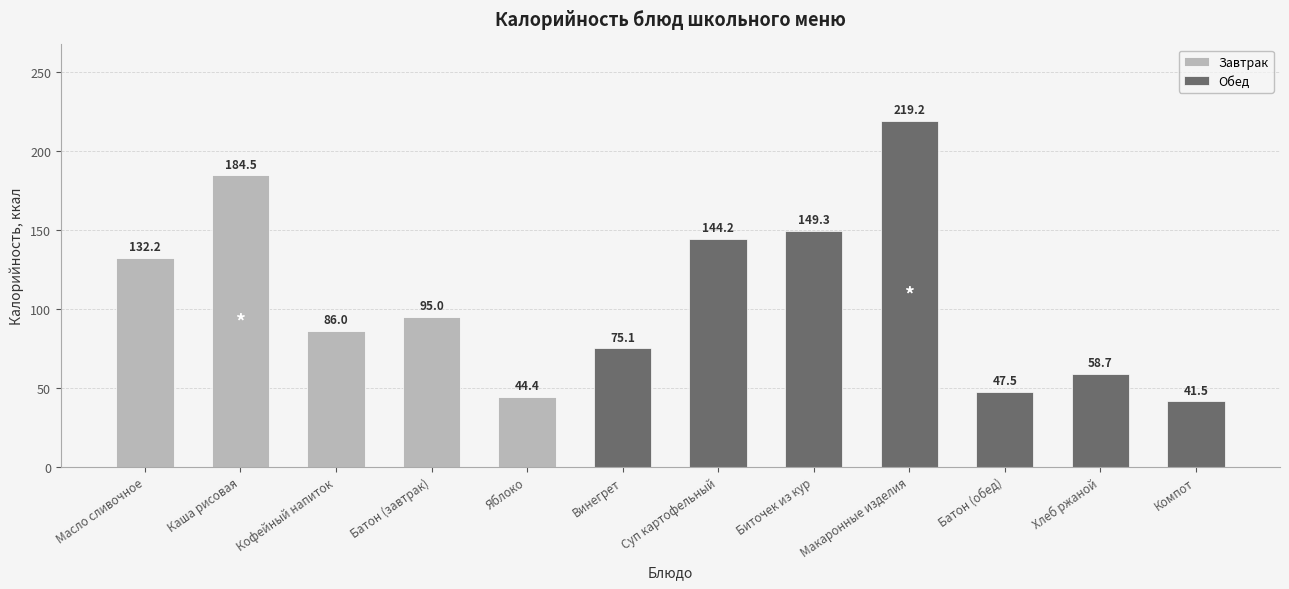

What is the change in value from Винегрет to Компот?

-33.6